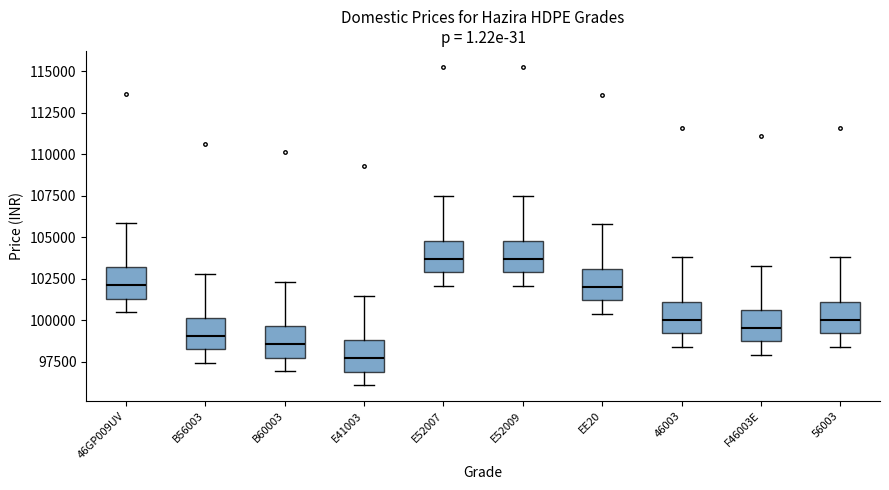

Reading left to right, read every box against the y-axis: the position of its median line, the range the box covers, and the ends of its whiskers. The values are not printed on the chart, so give them approximately, as read against the axis.

46GP009UV: median 102000, box 101500 to 103000, whiskers 100500 to 106000
B56003: median 99000, box 98000 to 100000, whiskers 97500 to 103000
B60003: median 98500, box 97500 to 99500, whiskers 97000 to 102500
E41003: median 97500, box 97000 to 99000, whiskers 96000 to 101500
E52007: median 103500, box 103000 to 105000, whiskers 102000 to 107500
E52009: median 103500, box 103000 to 105000, whiskers 102000 to 107500
EE20: median 102000, box 101000 to 103000, whiskers 100500 to 106000
46003: median 100000, box 99000 to 101000, whiskers 98500 to 104000
F46003E: median 99500, box 98500 to 100500, whiskers 98000 to 103500
56003: median 100000, box 99000 to 101000, whiskers 98500 to 104000